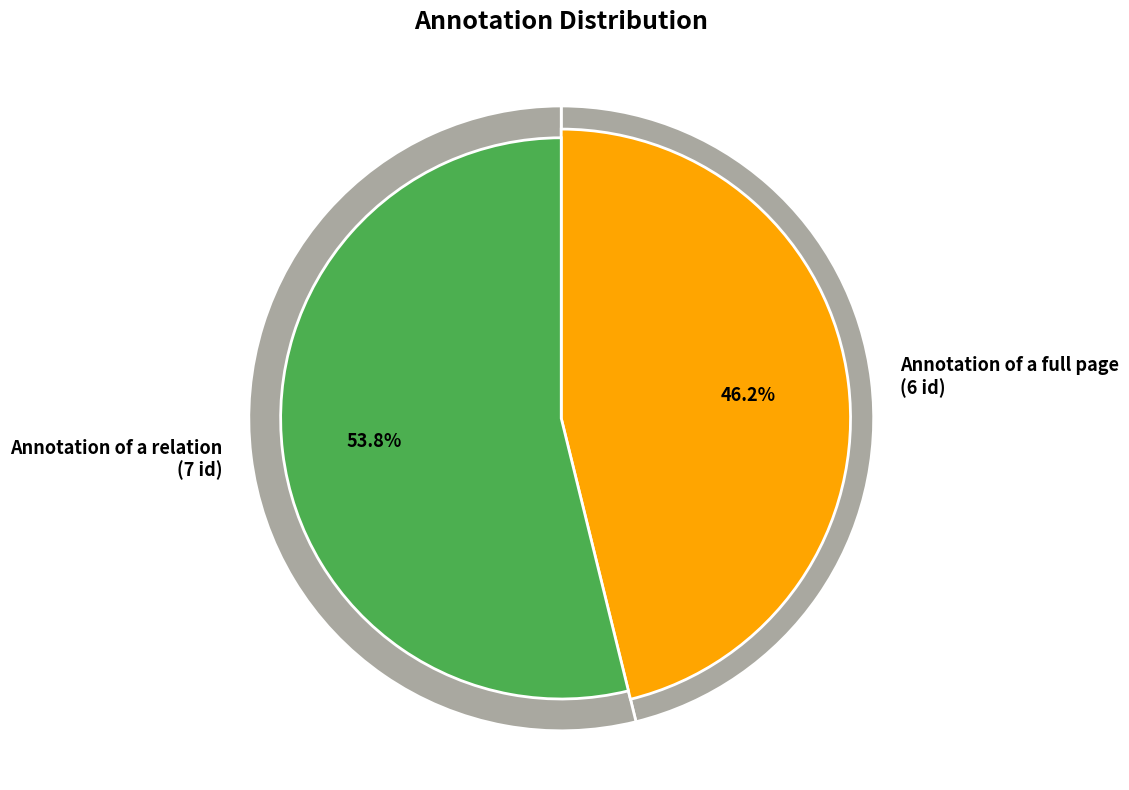

The Annotation of a full page slice represents 34% of the pie. True or false?

False